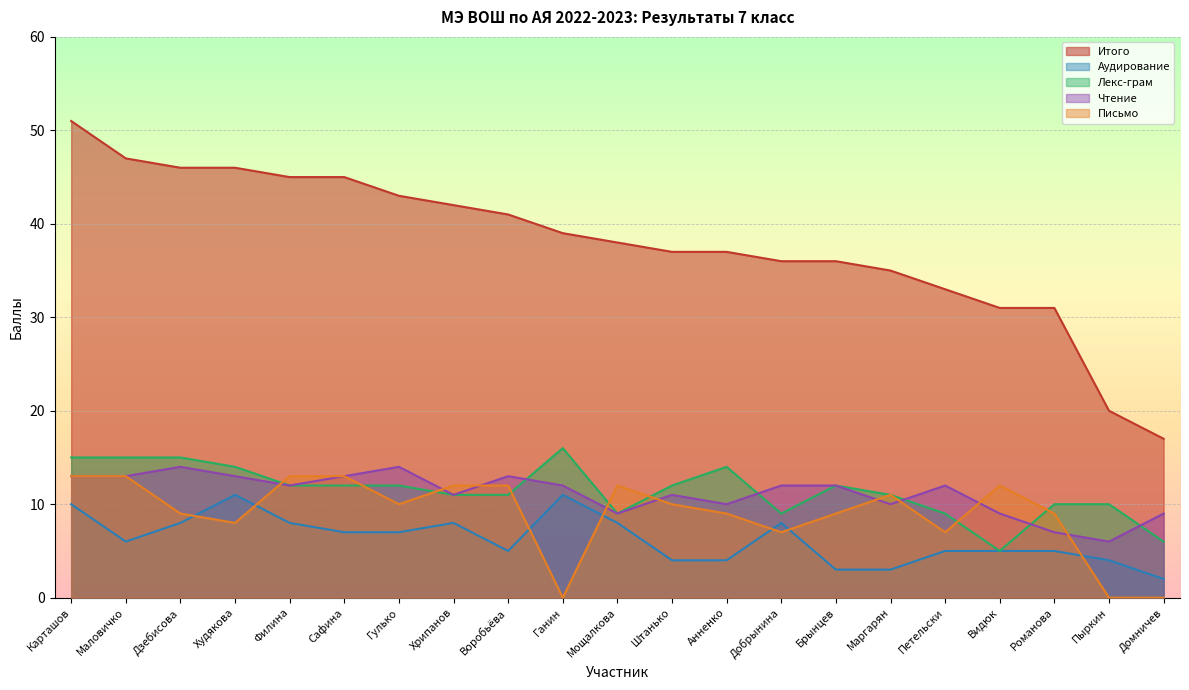

What position from the right is Анненко?

9